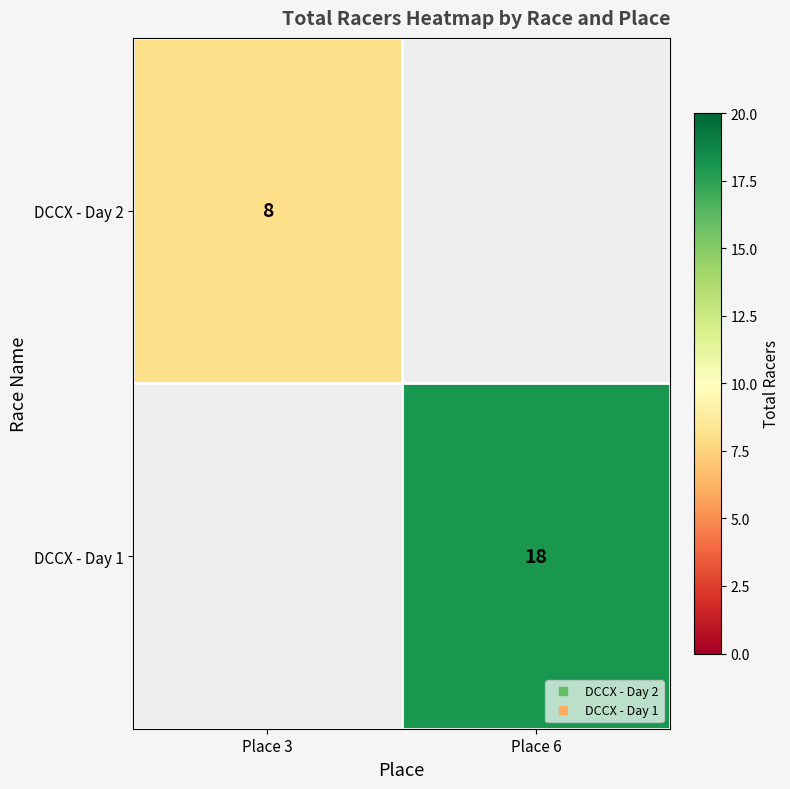

Which label corresponds to the smallest value in the chart?

Place 3